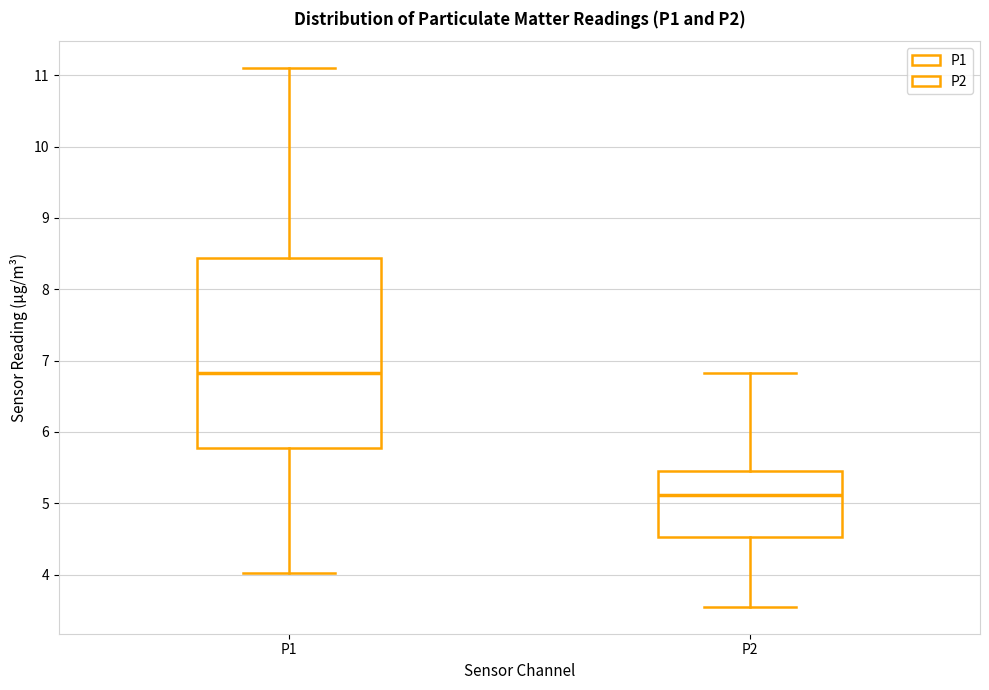

Reading left to right, read every box against the y-axis: the position of its median line, the range the box covers, and the ends of its whiskers. The values are not printed on the chart, so give them approximately, as read against the axis.

P1: median 6.8, box 5.8 to 8.4, whiskers 4.0 to 11.1
P2: median 5.1, box 4.5 to 5.5, whiskers 3.6 to 6.8